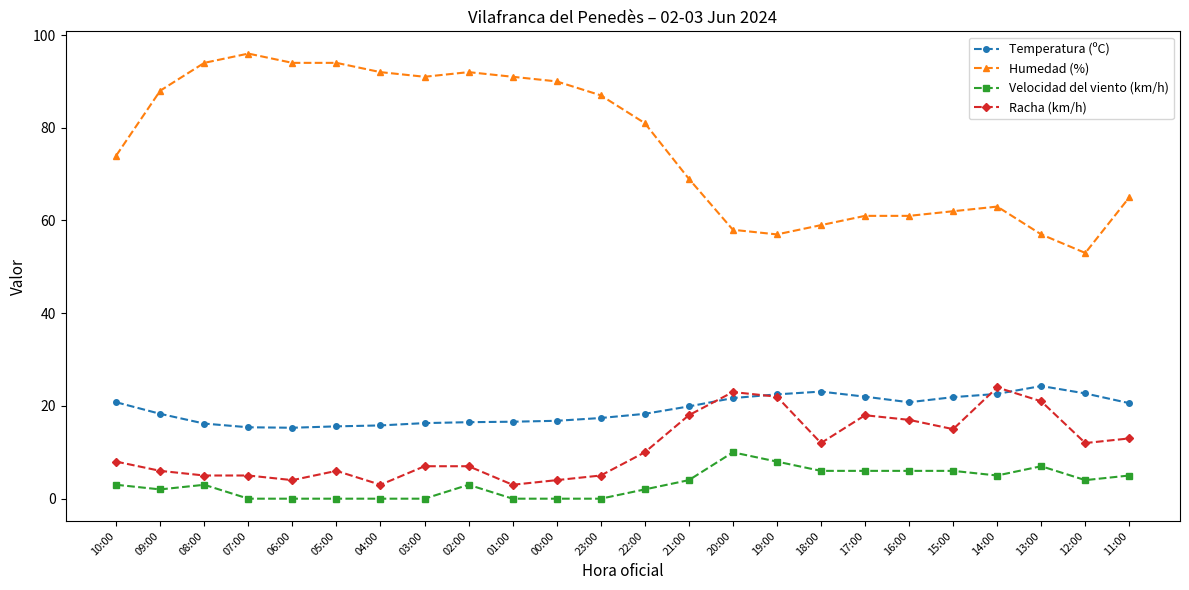

True or false: Humedad (%) has a value of 100.9 at 18:00.

False